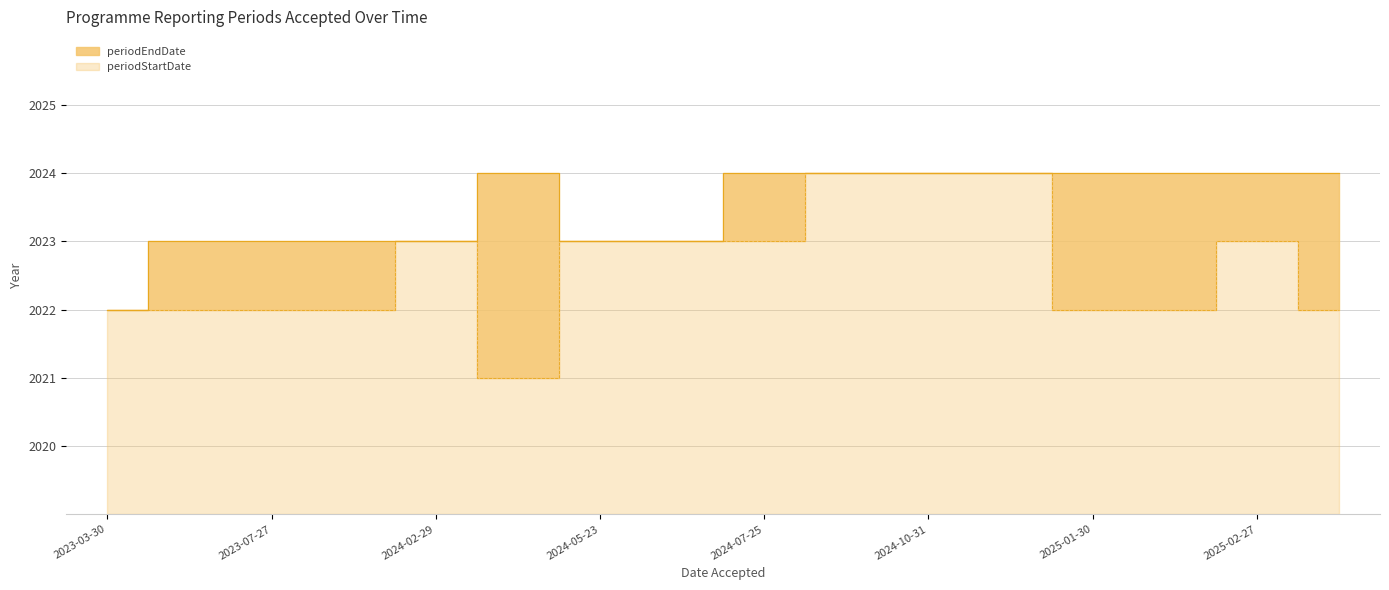

What is the value of the periodStartDate point at the 5th from the left?

2023